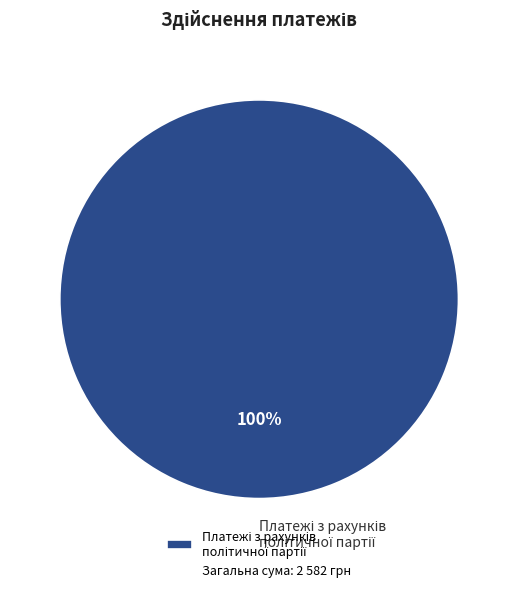

Is there a majority slice in this chart?

Yes